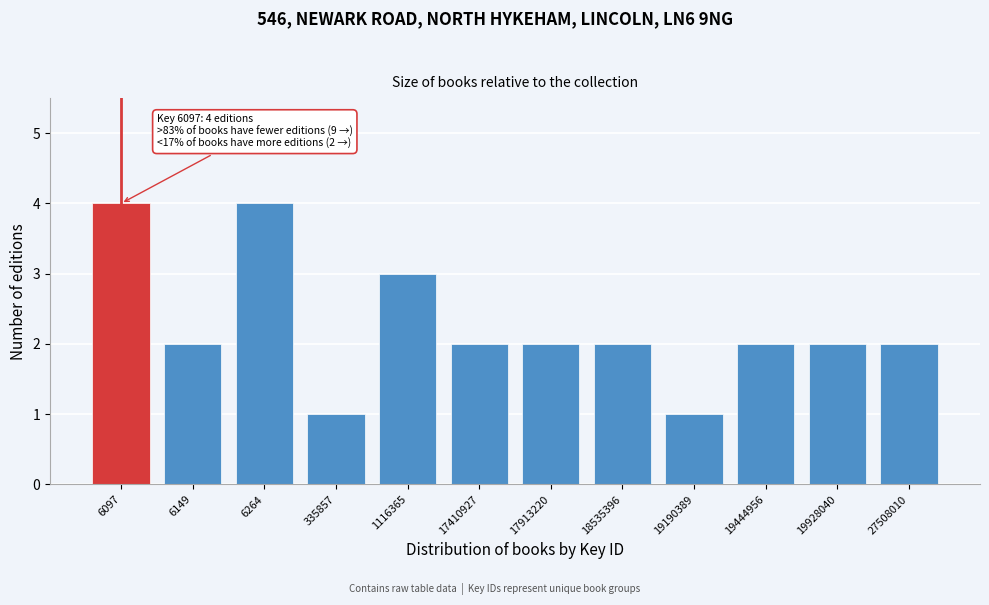

Reading right to left, extract all data points from this chart.

2	2	2	1	2	2	2	3	1	4	2	4